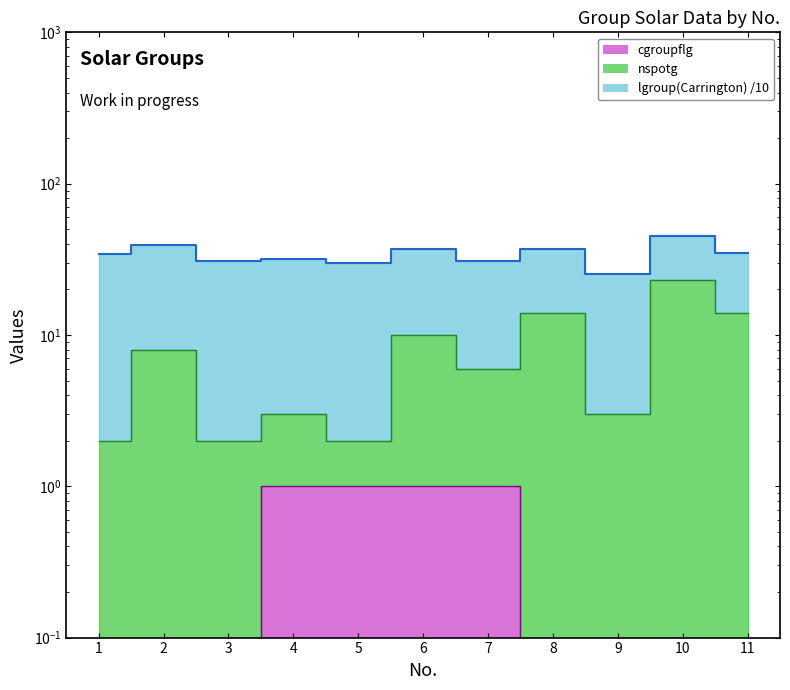

Rank the categories by nspotg value from lowest to highest.

1, 3, 5, 4, 9, 7, 2, 6, 8, 11, 10